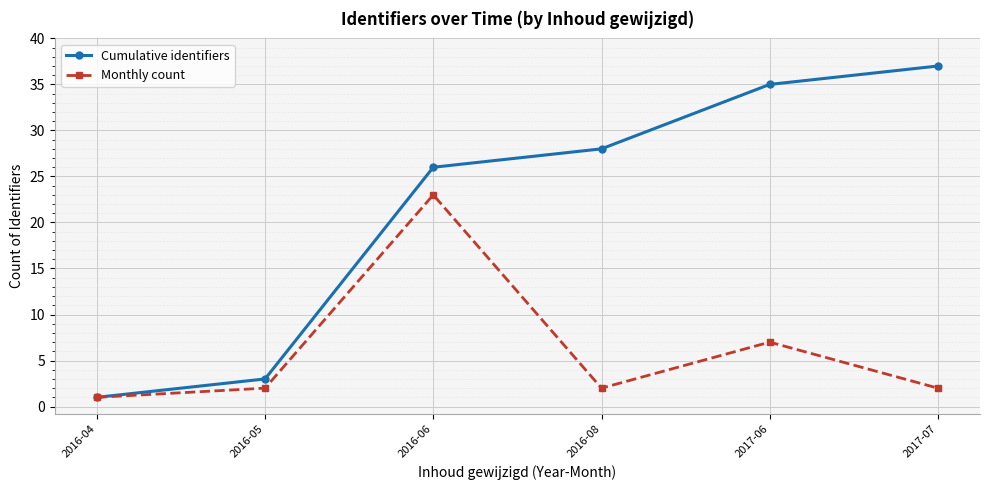

What is the difference between the maximum and minimum values in the Cumulative identifiers series?

36